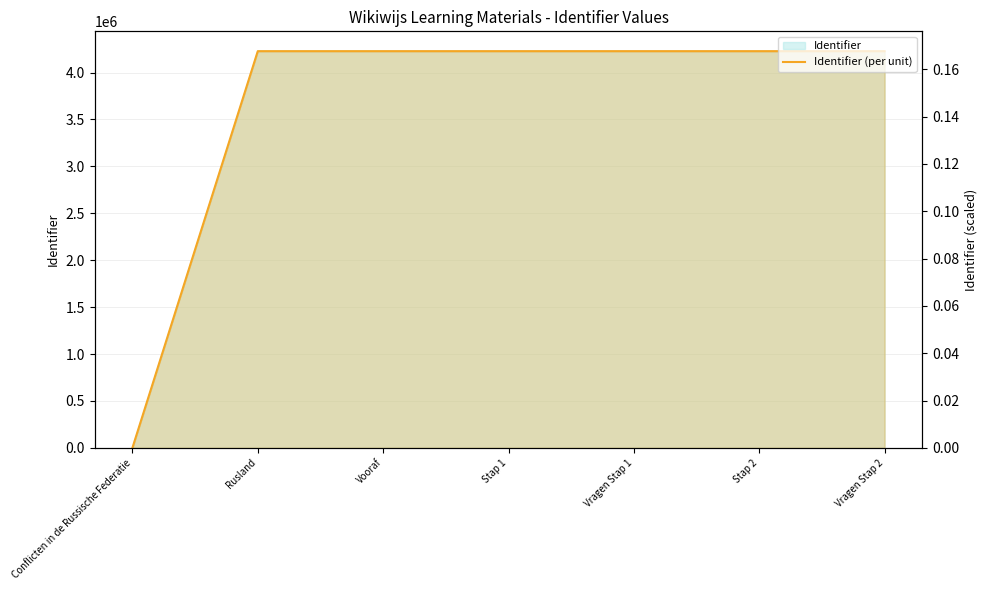

List the labels in order of value, smallest first.

Conflicten in de Russische Federatie, Rusland, Vooraf, Stap 1, Vragen Stap 1, Stap 2, Vragen Stap 2